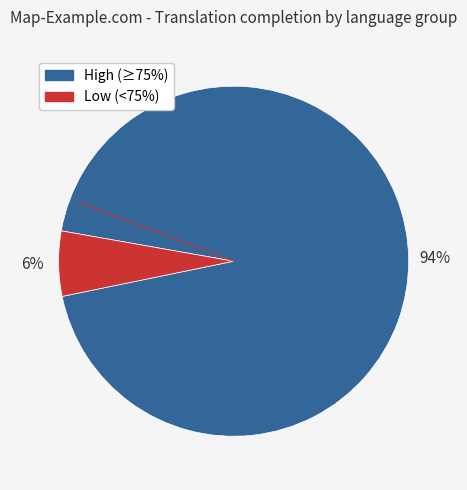

Count the number of slices in the pie.

2